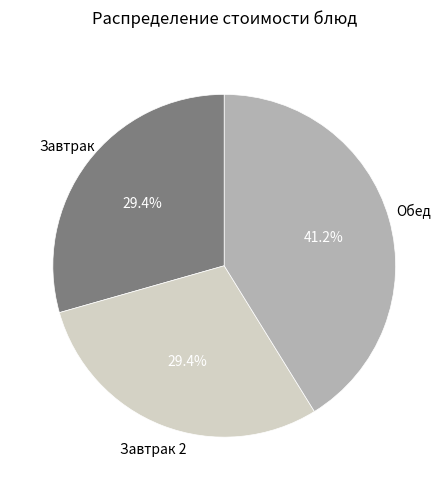

Does any single category account for the majority?

No